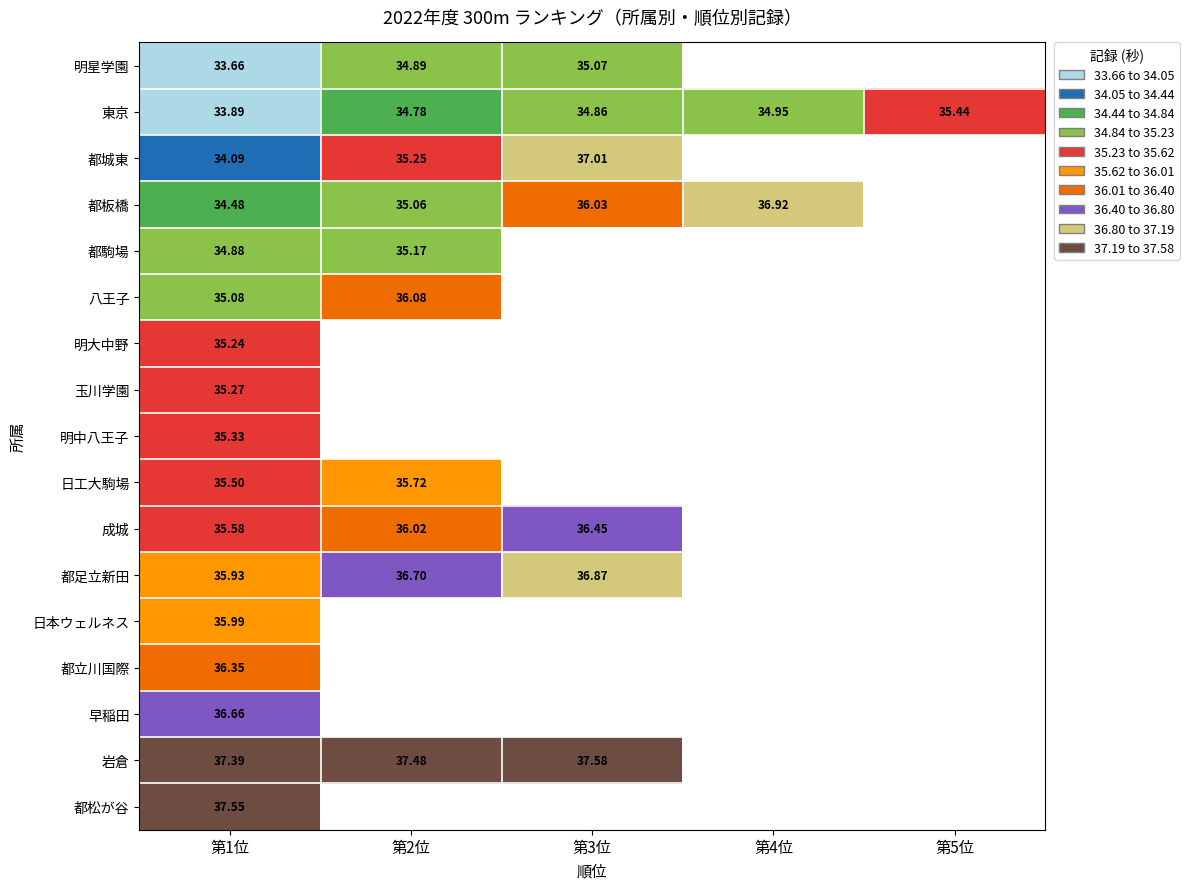

Which has a higher value, 第5位 or 第3位?

第3位